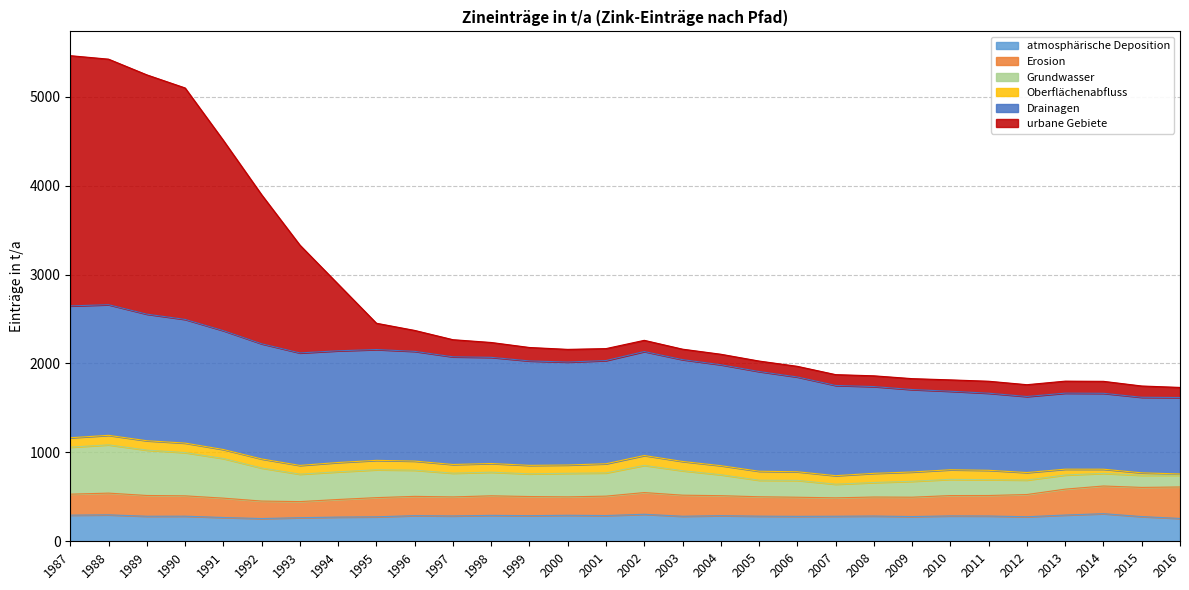

At which category does urbane Gebiete reach its first local valley?

2000